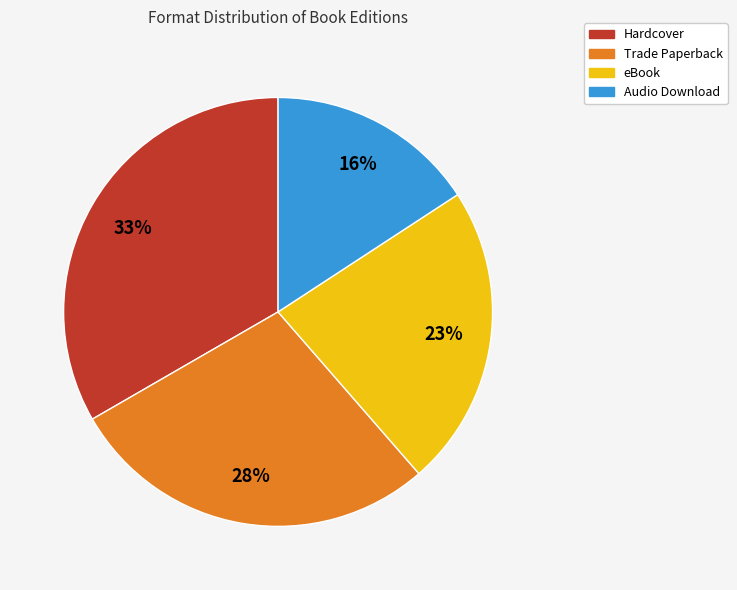

Does any single category account for the majority?

No